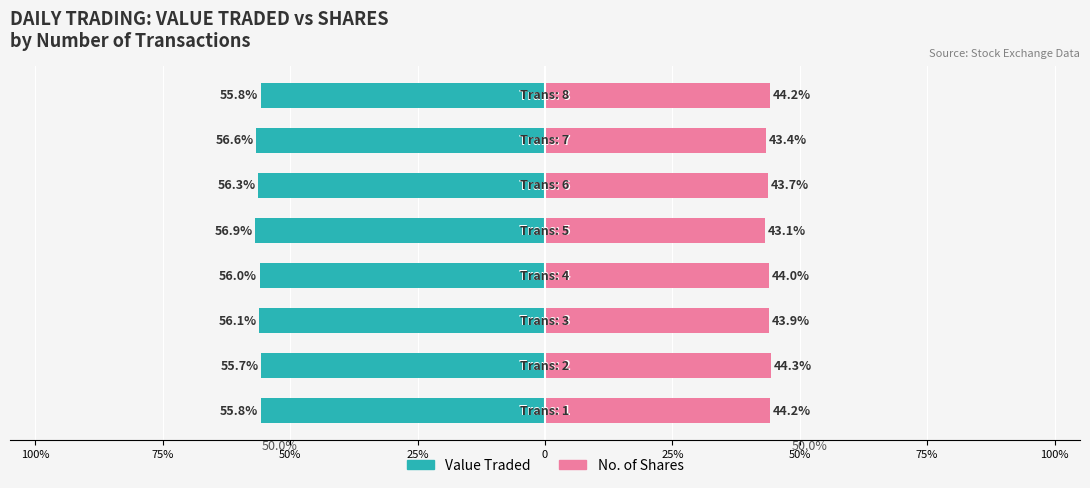

What is the maximum value for Value Traded?

-55.7